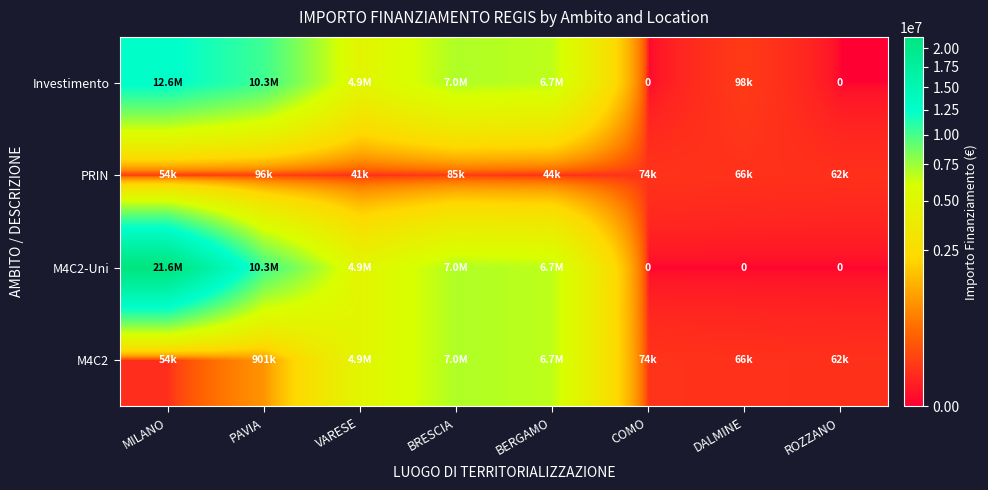

Is it true that PRIN equals 96064.0 at PAVIA?

True